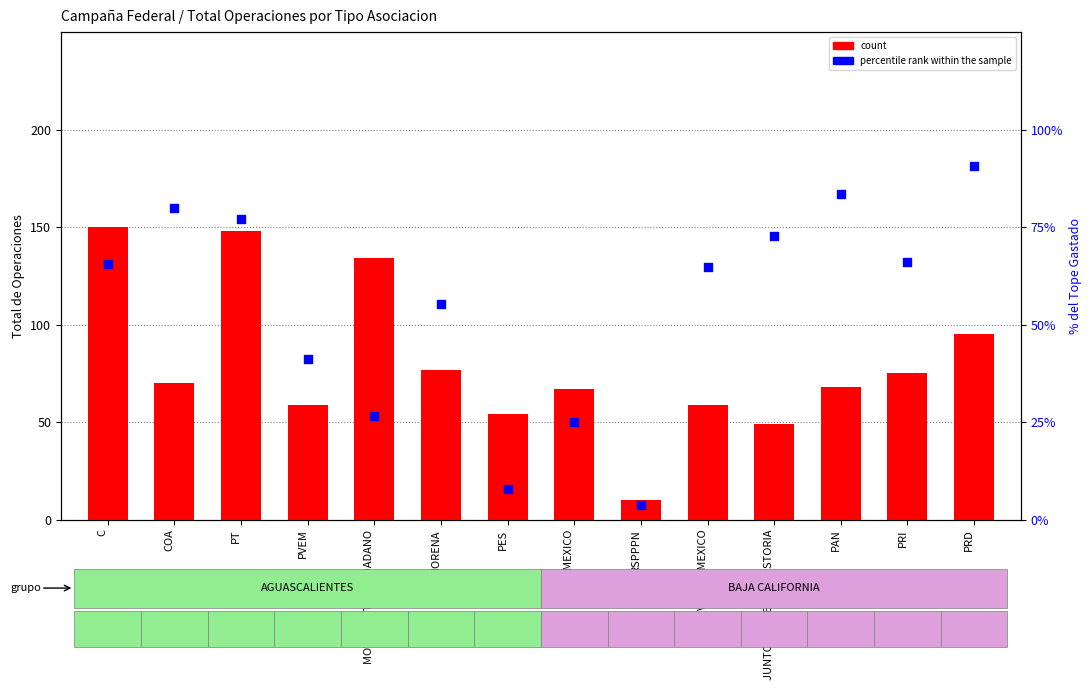

Which series has the largest total across all categories?

count